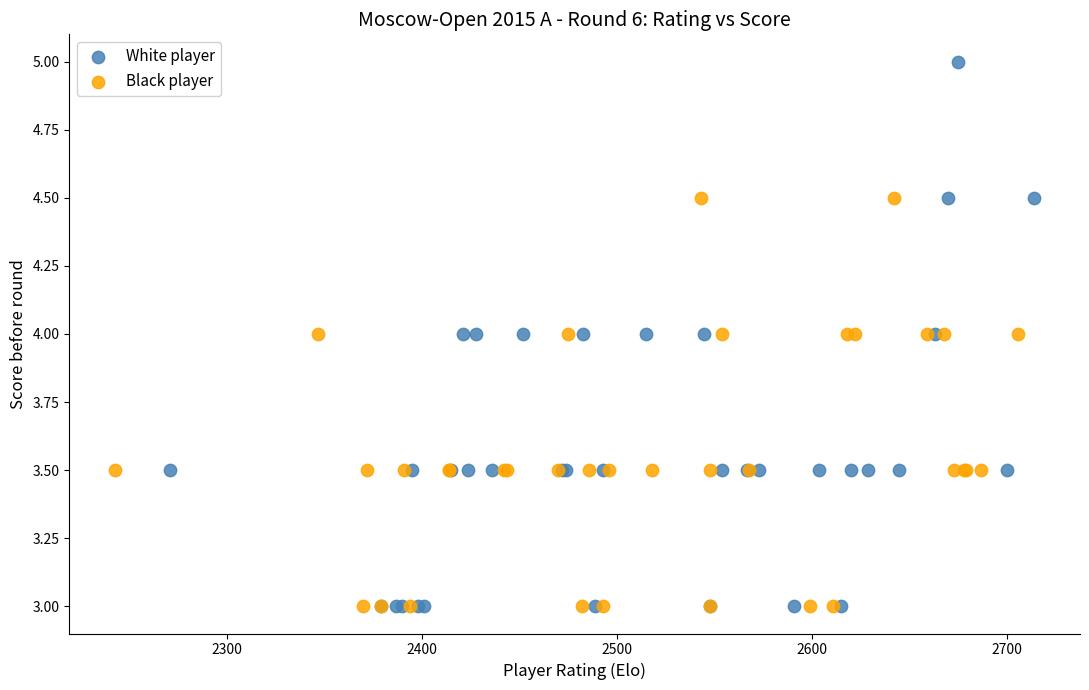

Which series reaches the maximum Y coordinate?

White player